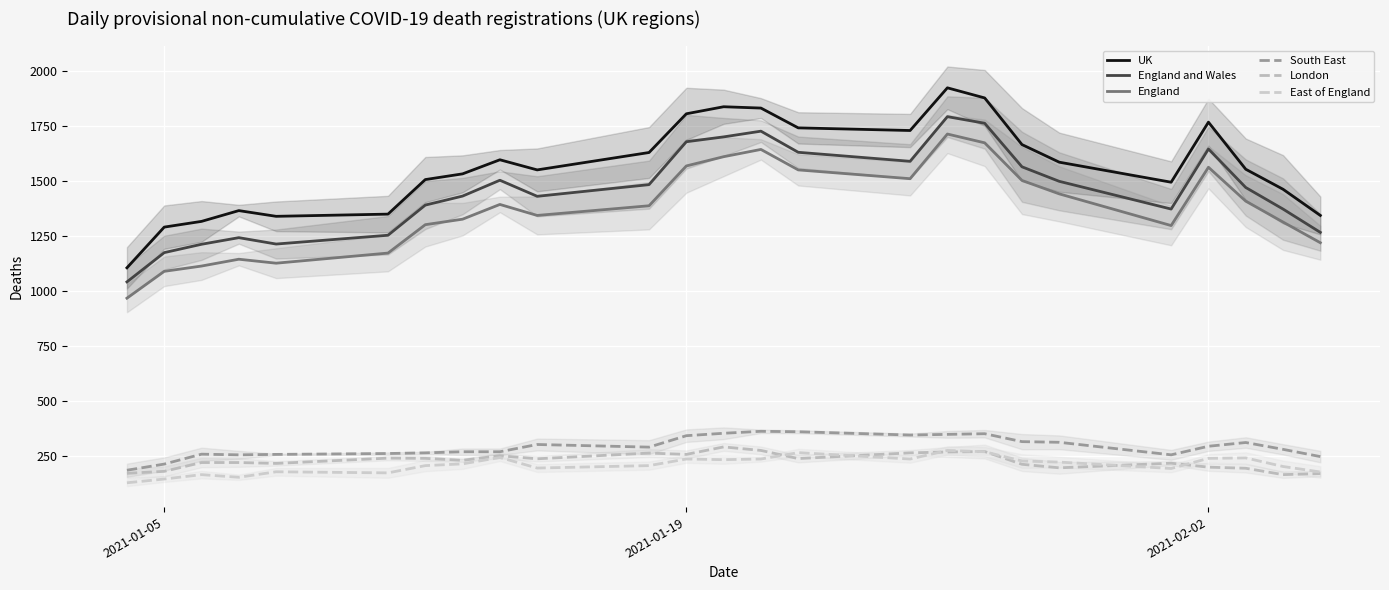

What is the value of the London point at the 18th from the left?

271